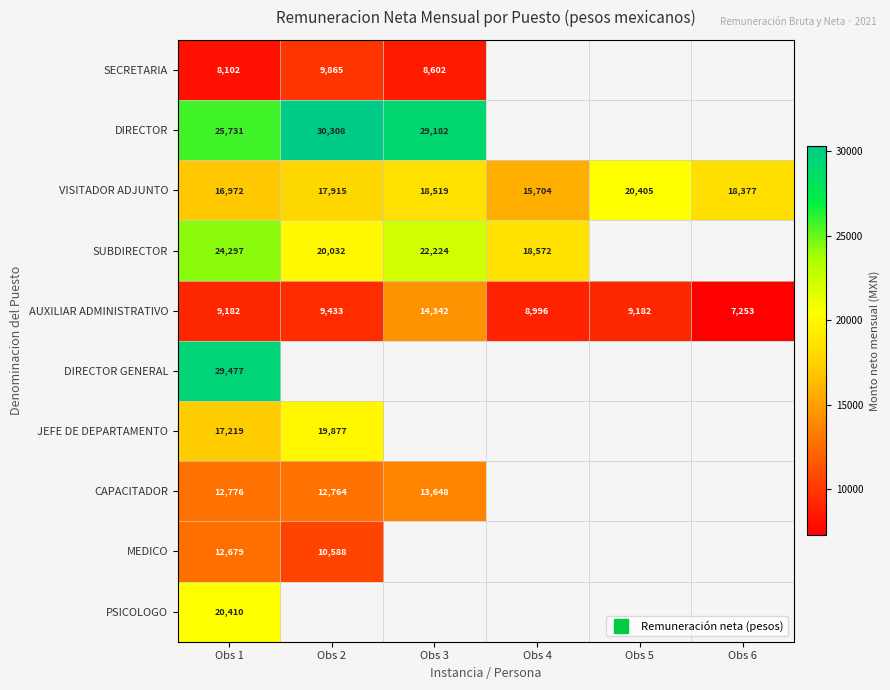

How many categories are shown in the chart?

6